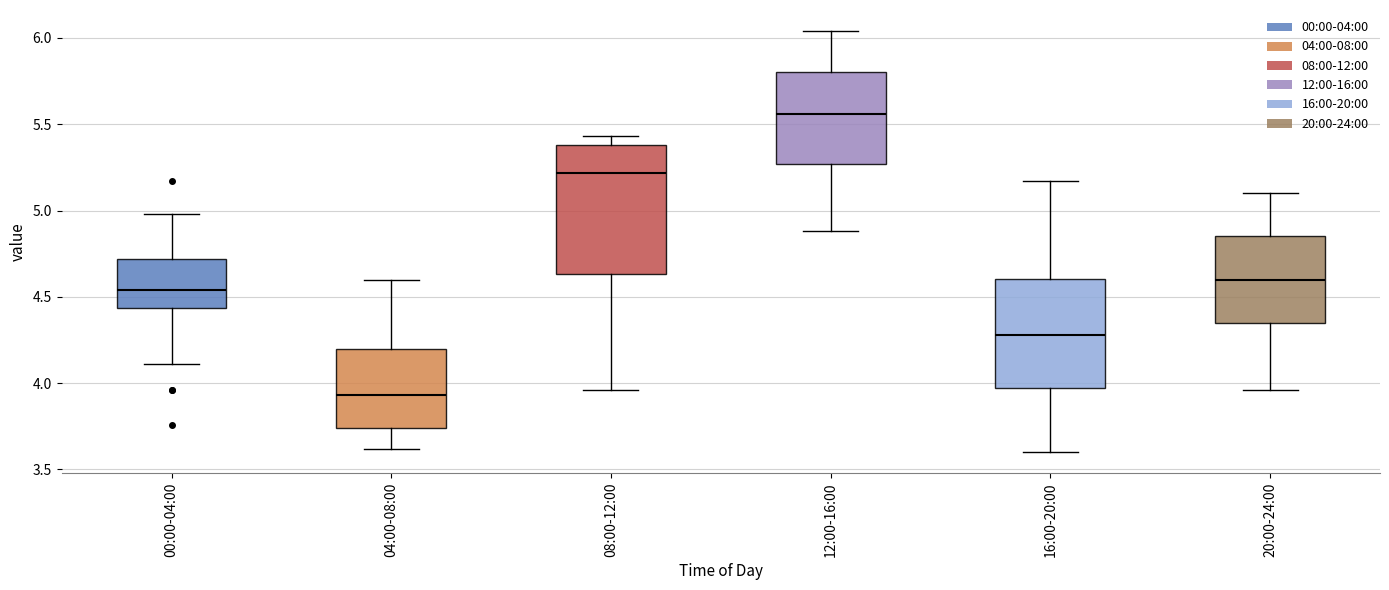

Reading left to right, read every box against the y-axis: the position of its median line, the range the box covers, and the ends of its whiskers. The values are not printed on the chart, so give them approximately, as read against the axis.

00:00-04:00: median 4.55, box 4.45 to 4.70, whiskers 4.10 to 5.00
04:00-08:00: median 3.95, box 3.75 to 4.20, whiskers 3.60 to 4.60
08:00-12:00: median 5.20, box 4.65 to 5.40, whiskers 3.95 to 5.45
12:00-16:00: median 5.55, box 5.25 to 5.80, whiskers 4.90 to 6.05
16:00-20:00: median 4.30, box 3.95 to 4.60, whiskers 3.60 to 5.15
20:00-24:00: median 4.60, box 4.35 to 4.85, whiskers 3.95 to 5.10